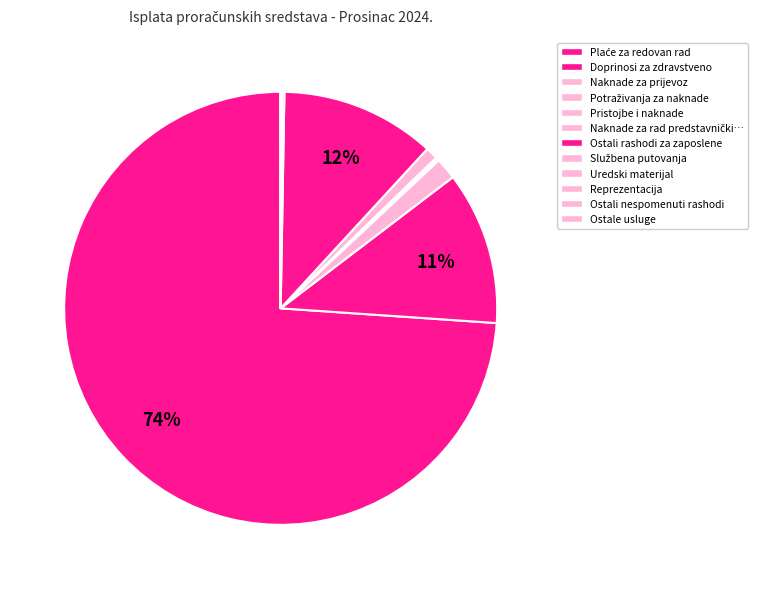

To the nearest percent, what is the average slice percentage?

8%